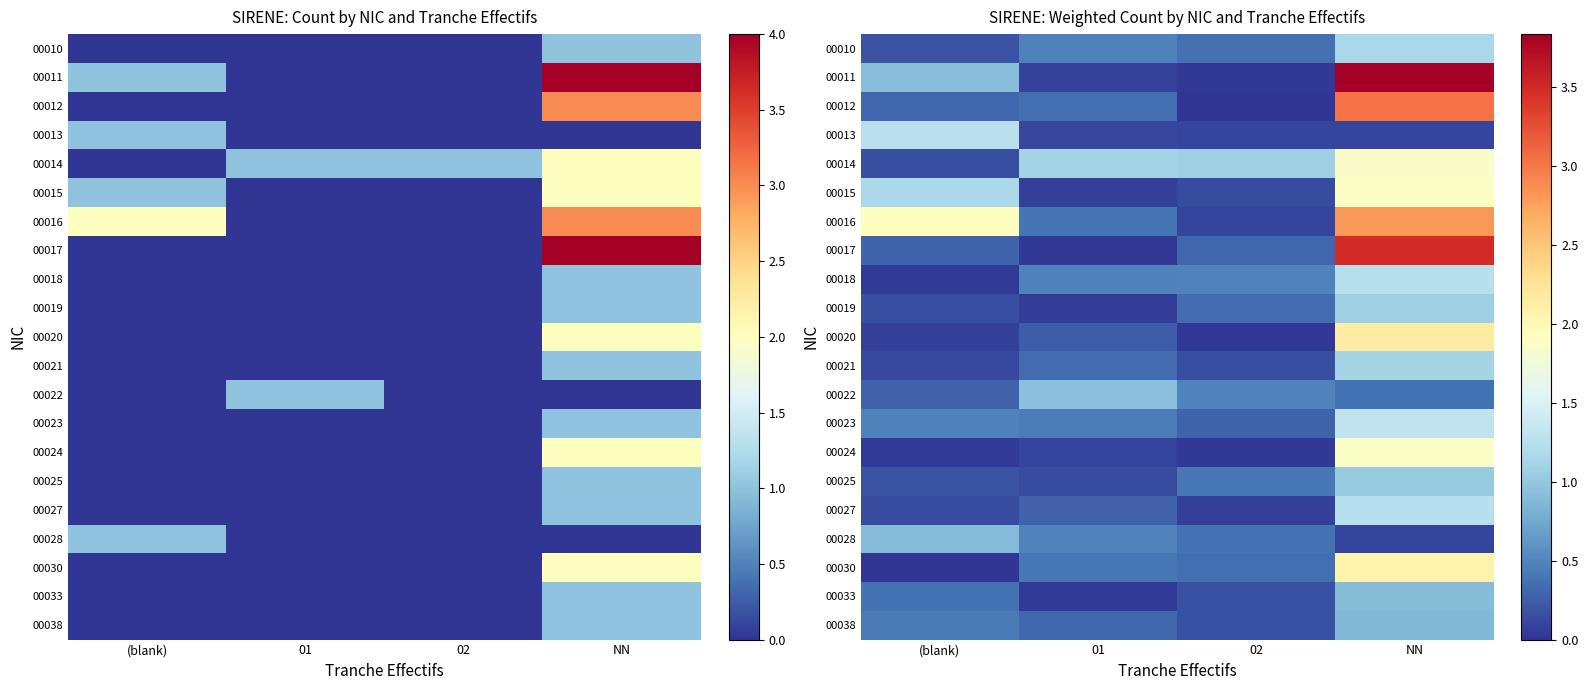

At which label does 00015 reach its minimum?

01